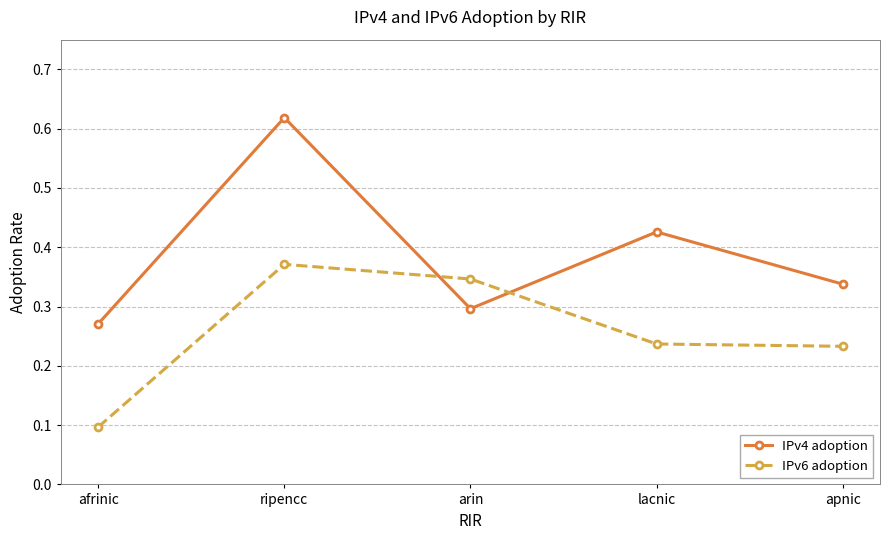

How many intersections are there between IPv4 adoption and IPv6 adoption?

2